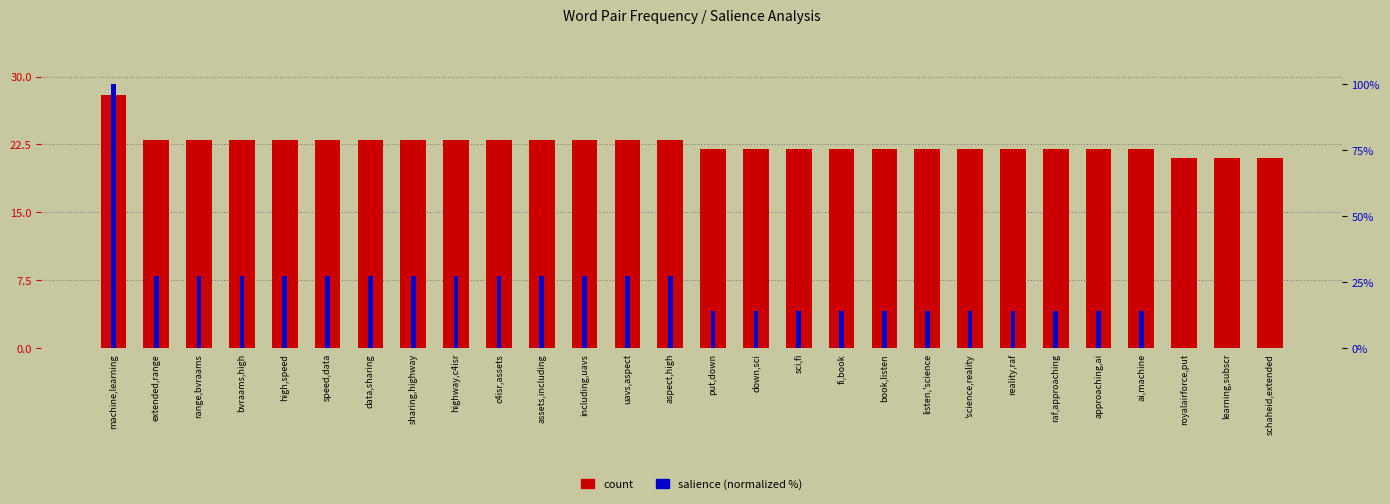

Reading left to right, transcribe all the data shown in this chart.

Count: 28.0	23.0	23.0	23.0	23.0	23.0	23.0	23.0	23.0	23.0	23.0	23.0	23.0	23.0	22.0	22.0	22.0	22.0	22.0	22.0	22.0	22.0	22.0	22.0	22.0	21.0	21.0	21.0
Salience: 100.0	27.5	27.5	27.5	27.5	27.5	27.5	27.5	27.5	27.5	27.5	27.5	27.5	27.5	14.1	14.1	14.1	14.1	14.1	14.1	14.1	14.1	14.1	14.1	14.1	0.0	0.0	0.0